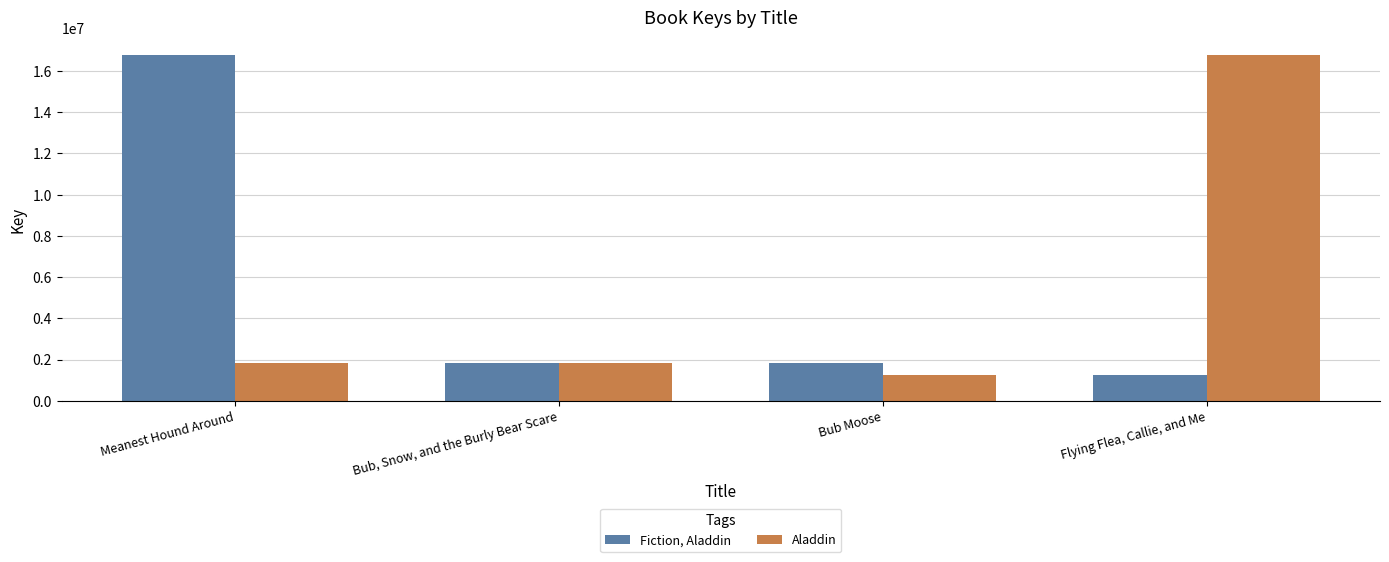

Reading right to left, what are all the values shown in this chart?

Fiction, Aladdin: Flying Flea, Callie, and Me=1272130	Bub Moose=1815674	Bub, Snow, and the Burly Bear Scare=1815674	Meanest Hound Around=16782926
Aladdin: Flying Flea, Callie, and Me=16782926	Bub Moose=1272130	Bub, Snow, and the Burly Bear Scare=1815671	Meanest Hound Around=1815671